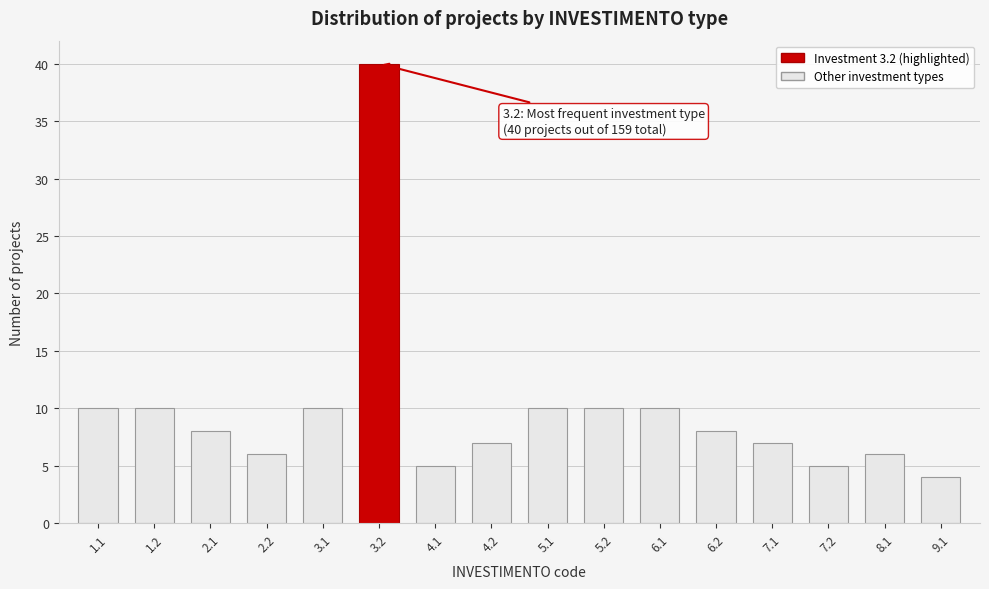

Reading right to left, what are all the values shown in this chart?

9.1=4	8.1=6	7.2=5	7.1=7	6.2=8	6.1=10	5.2=10	5.1=10	4.2=7	4.1=5	3.2=40	3.1=10	2.2=6	2.1=8	1.2=10	1.1=10